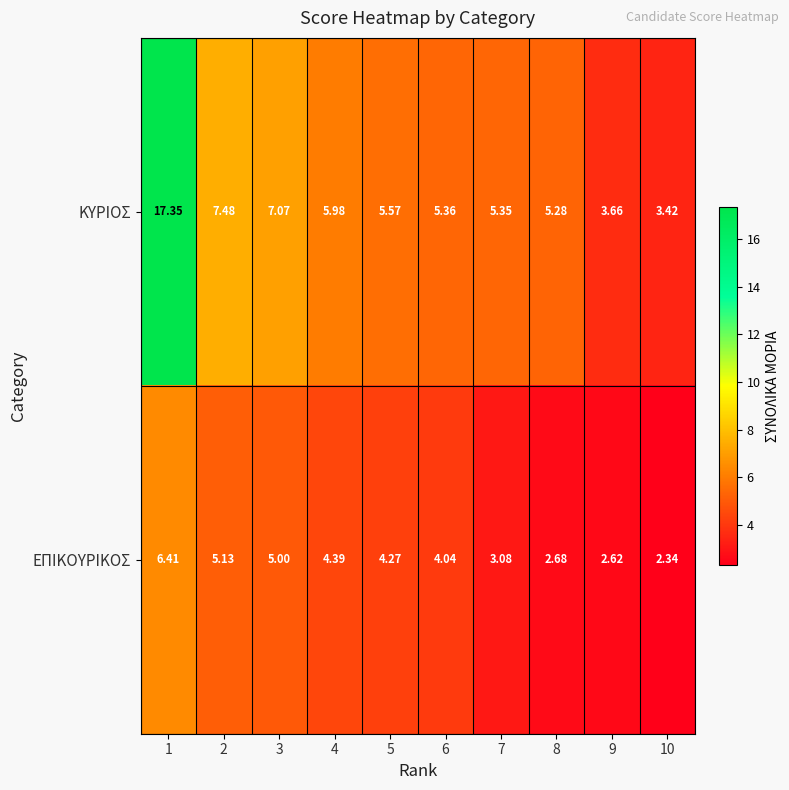

Between 5 and 8, which series saw the biggest shift?

ΕΠΙΚΟΥΡΙΚΟΣ